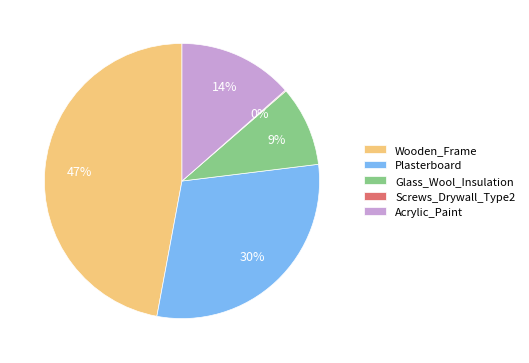

To the nearest percent, what percentage of the pie is Glass_Wool_Insulation?

9%